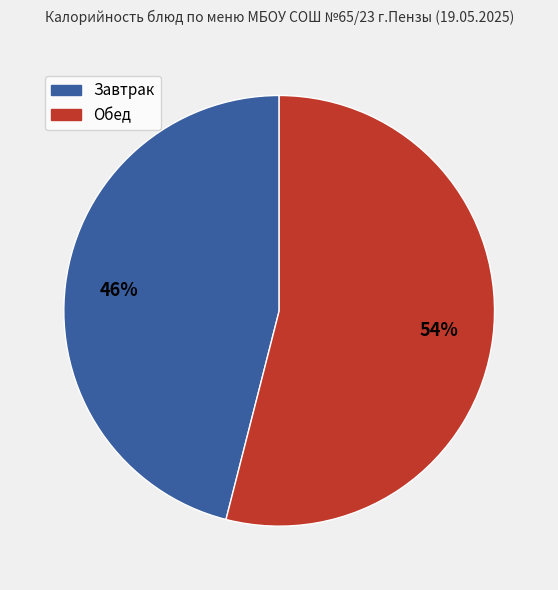

To the nearest percent, what is the average slice percentage?

50%